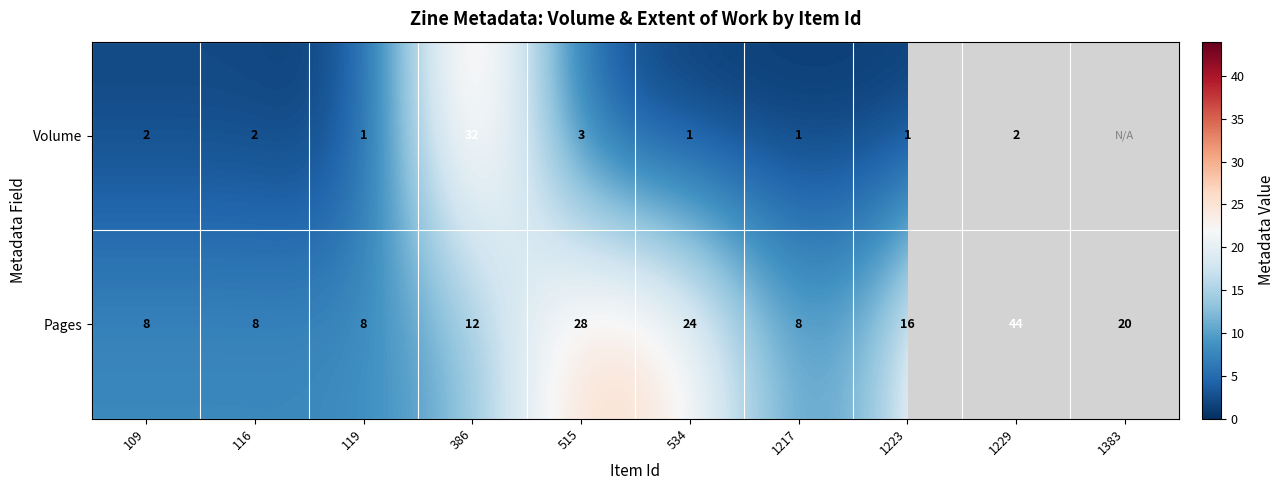

How many values in the Pages series are below 16?

5